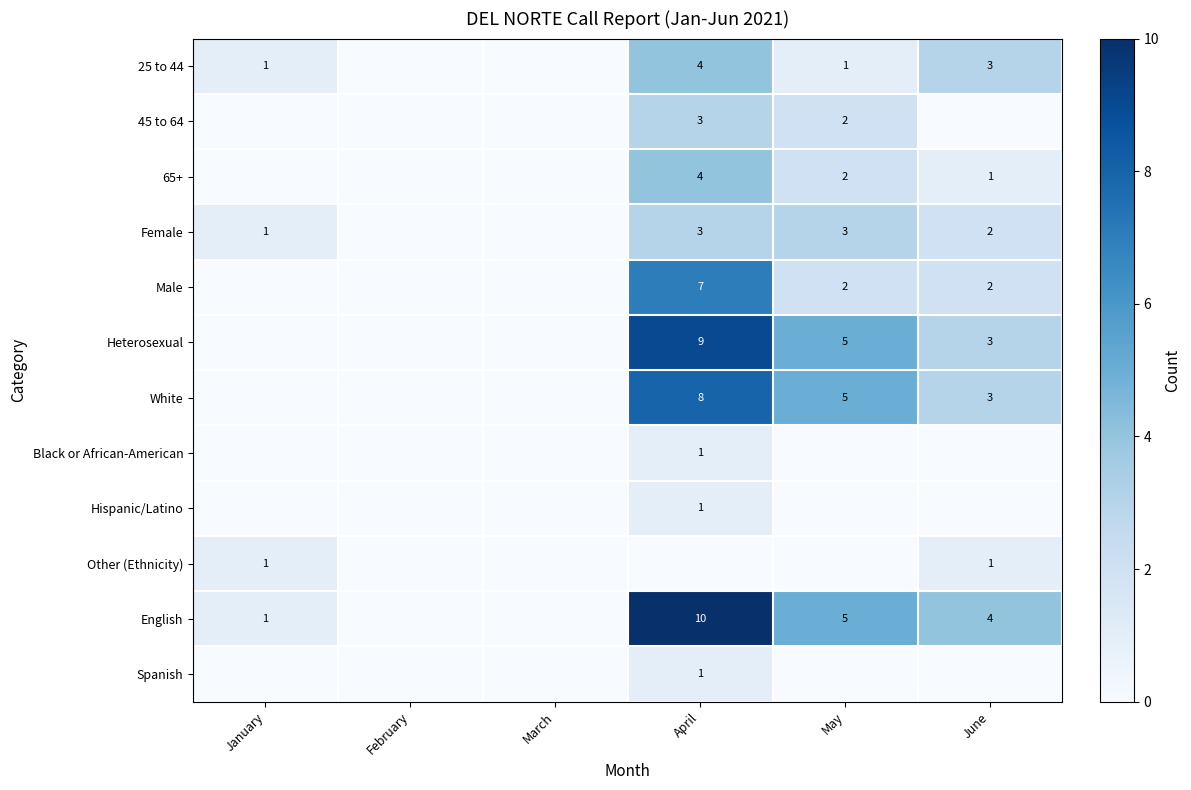

The value of White at April is 8. True or false?

True